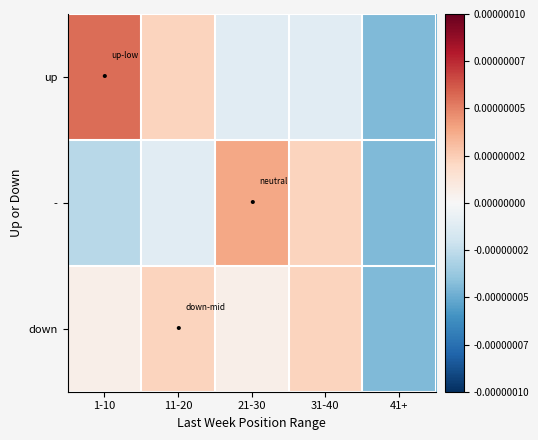

Reading right to left, what are all the values shown in this chart?

up: 41+=-0.0	31-40=-0.0	21-30=-0.0	11-20=0.0	1-10=0.0
-: 41+=-0.0	31-40=0.0	21-30=0.0	11-20=-0.0	1-10=-0.0
down: 41+=-0.0	31-40=0.0	21-30=0.0	11-20=0.0	1-10=0.0